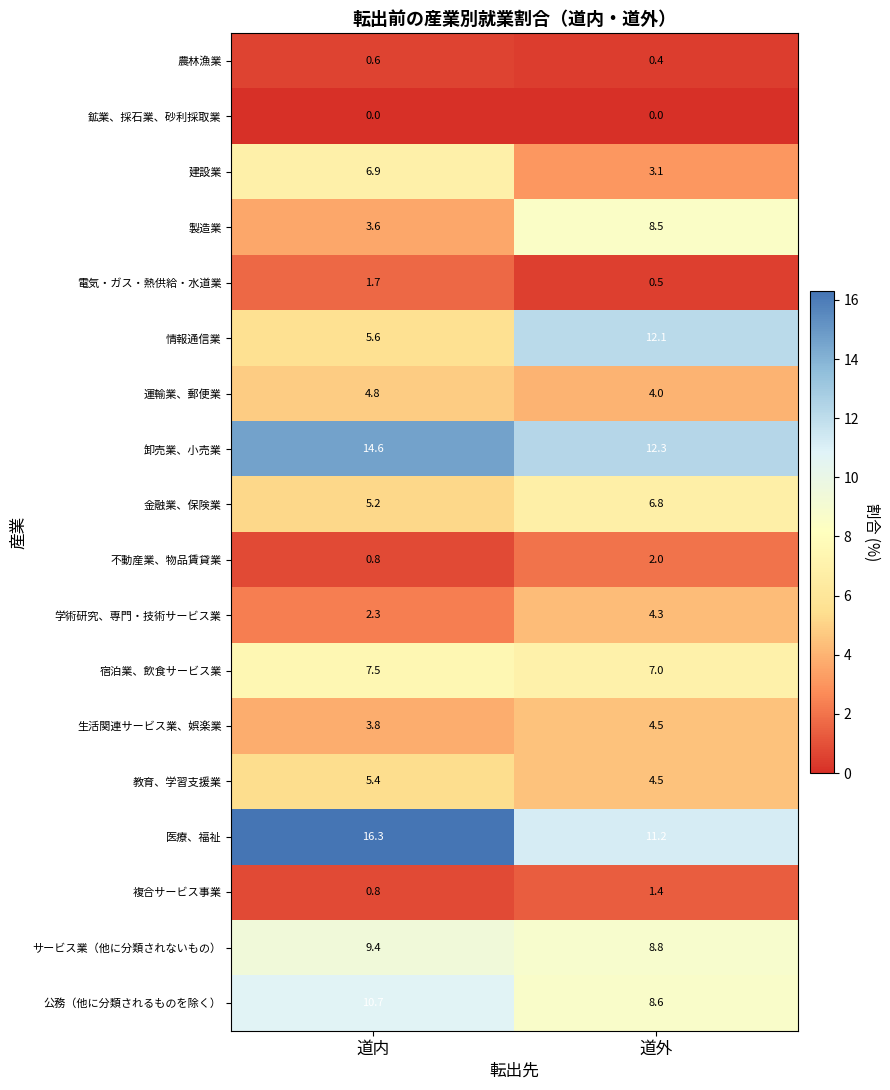

What is the total value across all series at 道内?

100.0